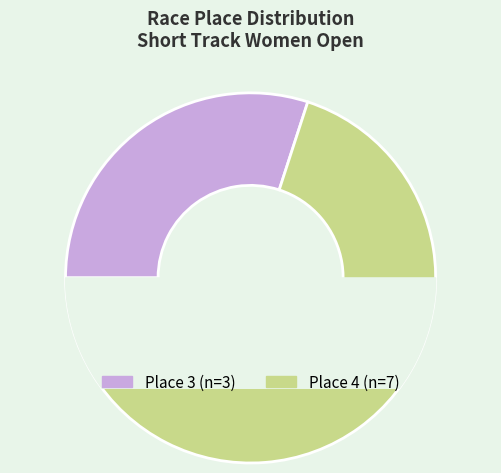

What percentage is NOT represented by 4?

30.0%